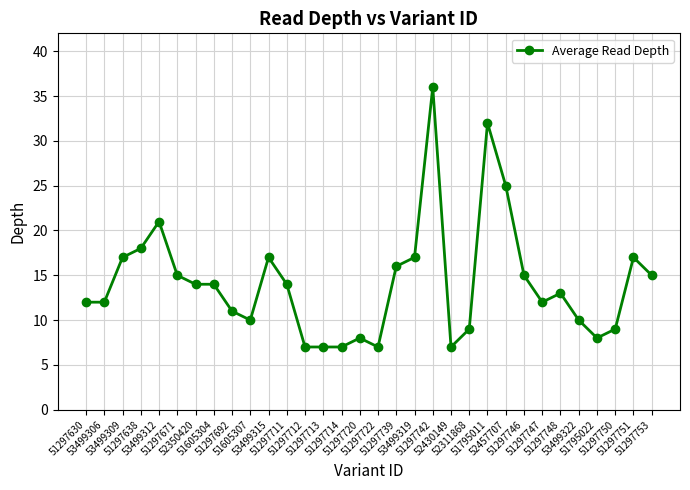

Which has a higher value, 51297712 or 51297720?

51297720